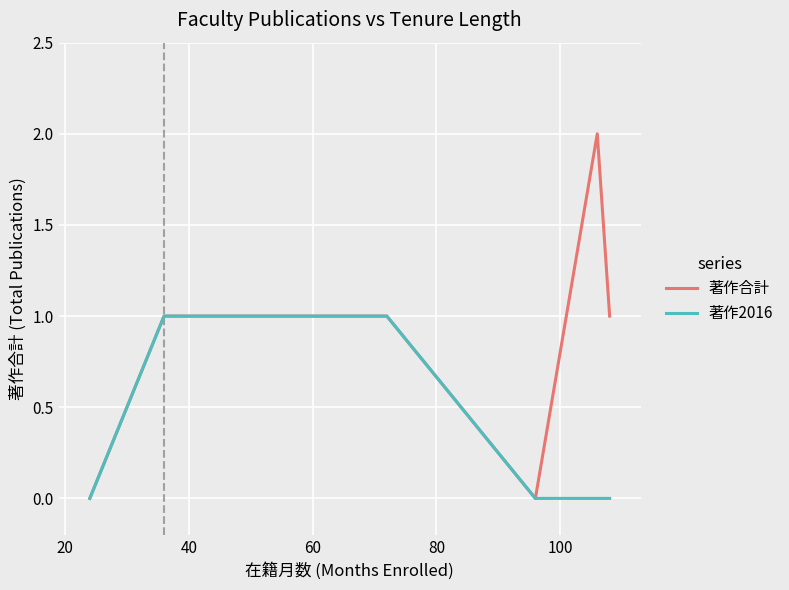

List the series in order of their peak value, highest first.

著作合計, 著作2016